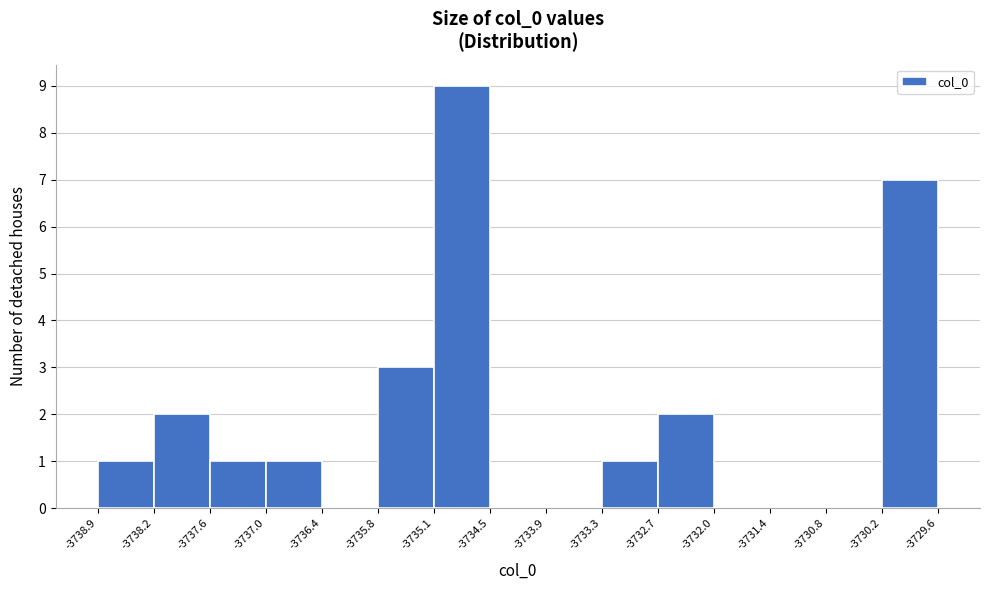

Reading left to right, transcribe this chart: for each bar, give the range it covers on the x-axis and its height. The values are not printed on the chart, so give them approximately, as read against the axis.

-3738.9 to -3738.2: 1
-3738.2 to -3737.6: 2
-3737.6 to -3737.0: 1
-3737.0 to -3736.4: 1
-3736.4 to -3735.8: 0
-3735.8 to -3735.1: 3
-3735.1 to -3734.5: 9
-3734.5 to -3733.9: 0
-3733.9 to -3733.3: 0
-3733.3 to -3732.7: 1
-3732.7 to -3732.0: 2
-3732.0 to -3731.4: 0
-3731.4 to -3730.8: 0
-3730.8 to -3730.2: 0
-3730.2 to -3729.6: 7